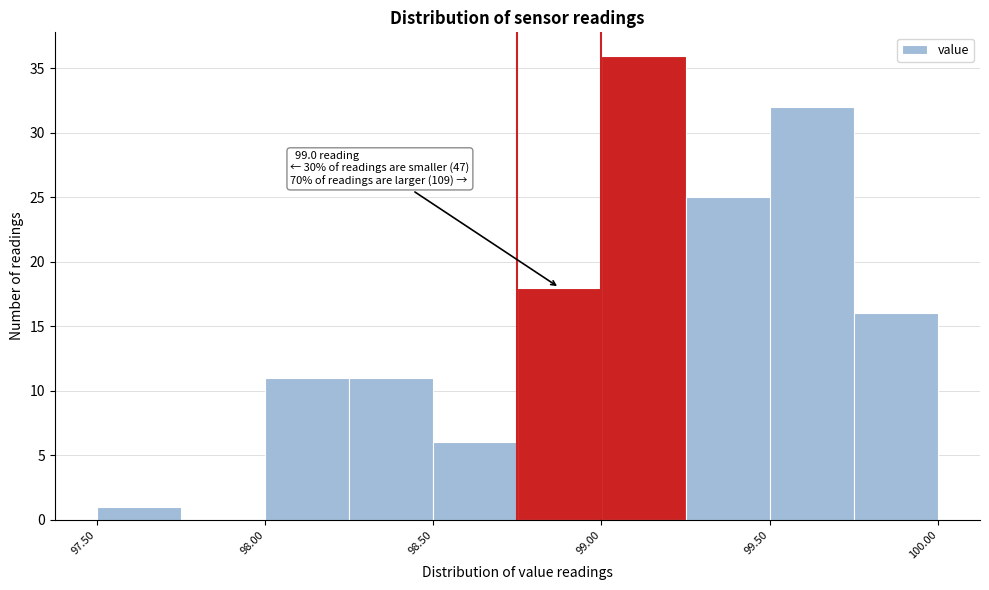

Which range on the x-axis has the tallest bar?

99.00 to 99.25